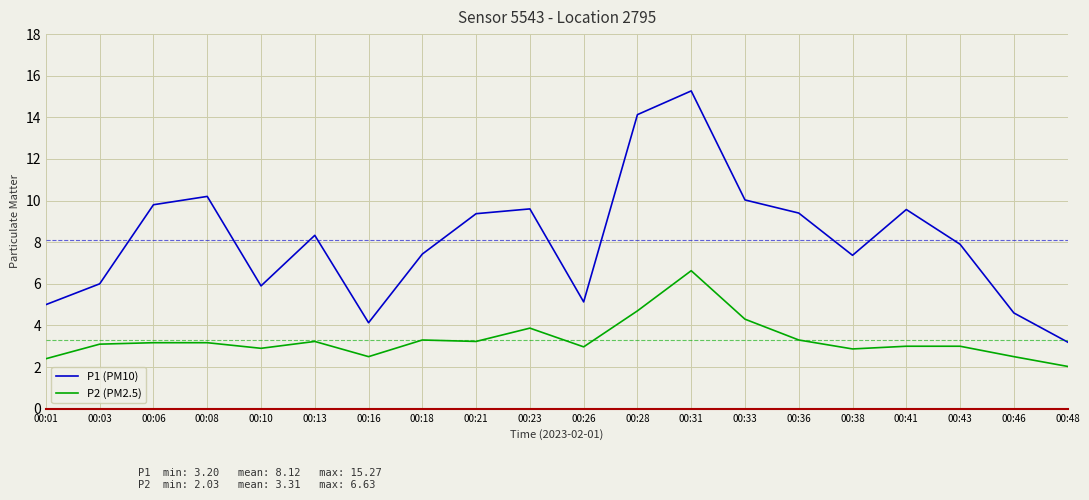

At which category does P1 (PM10) reach its first local peak?

00:08